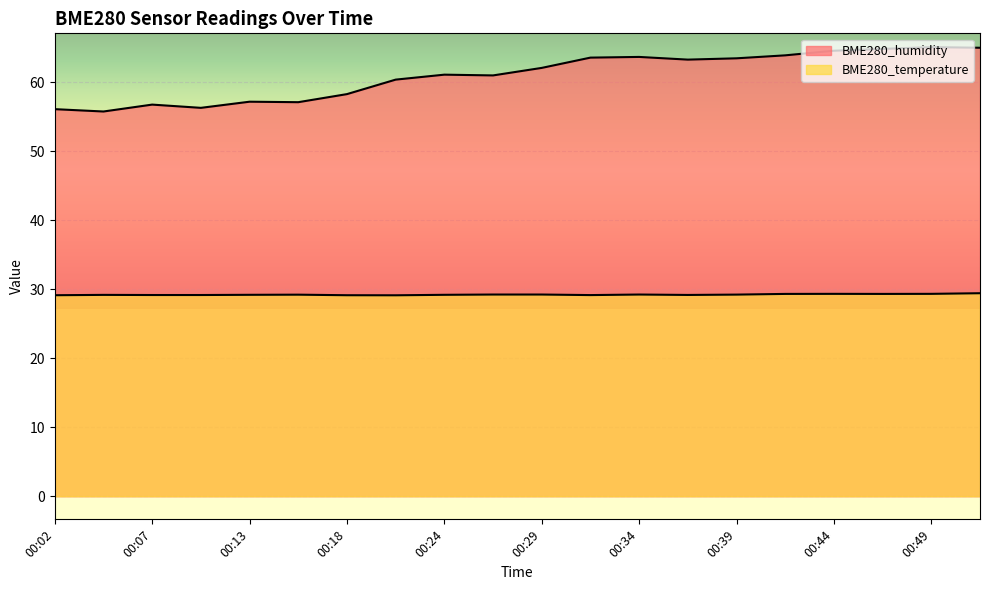

Which series has the largest total across all categories?

BME280_humidity